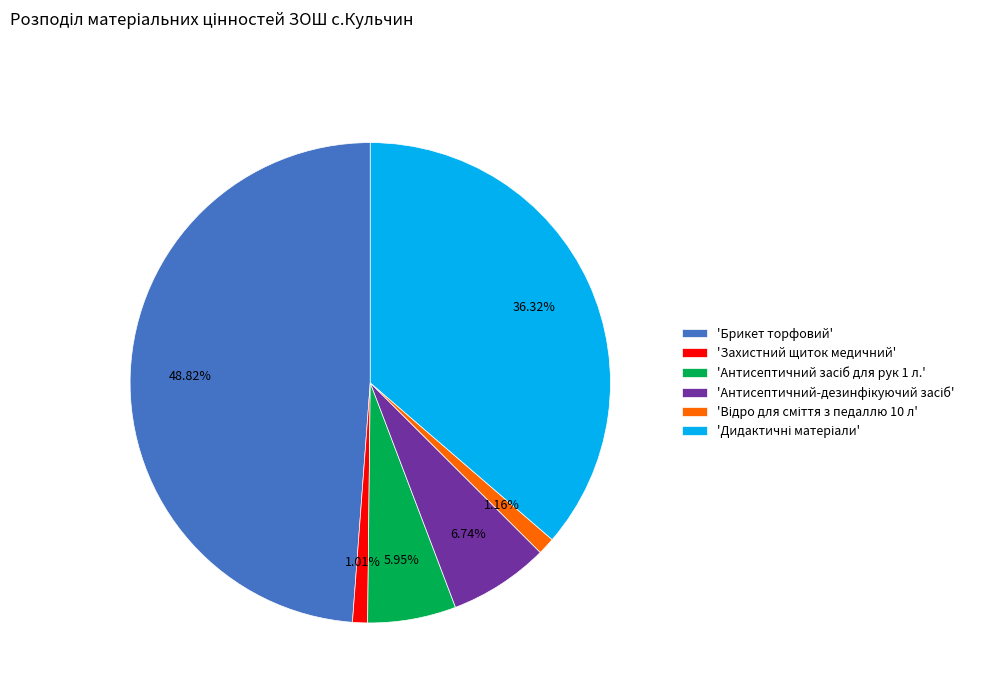

Which slice is the largest?

'Брикет торфовий'